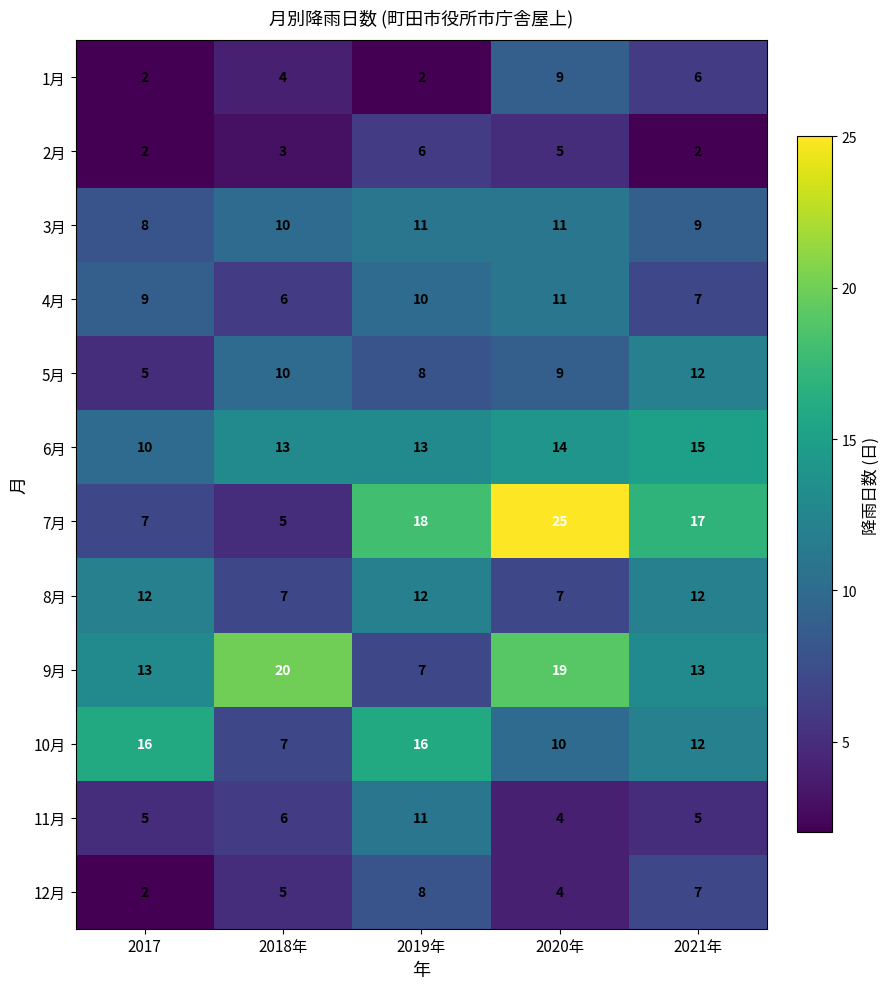

Which category has the lowest value in the 7月 series?

2018年